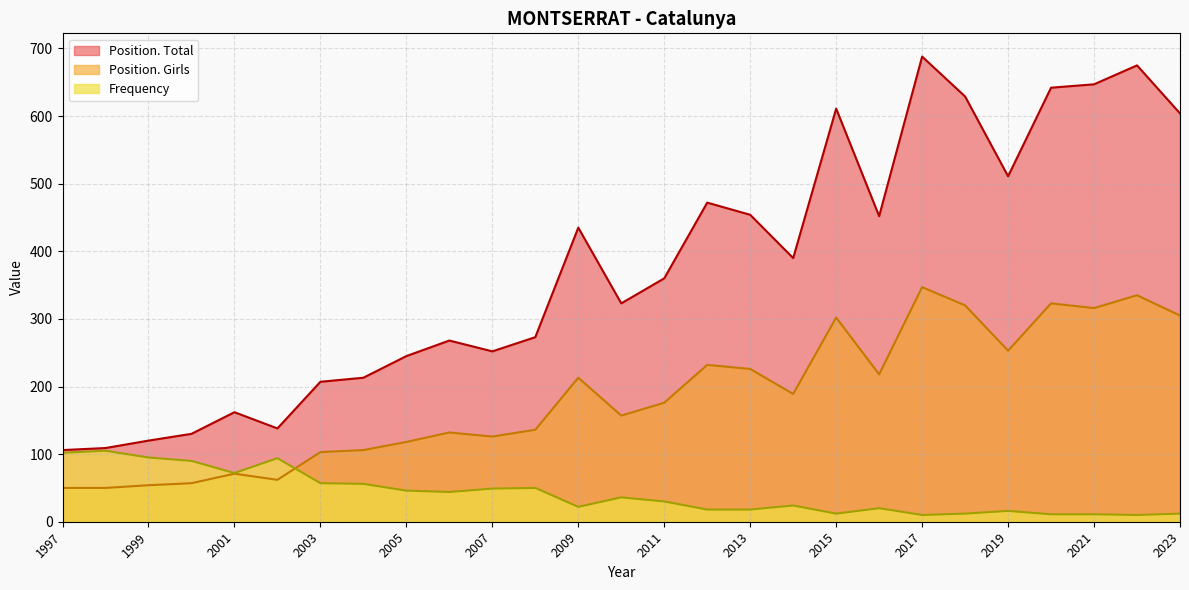

How many data points in Position. Total are less than 360?

13